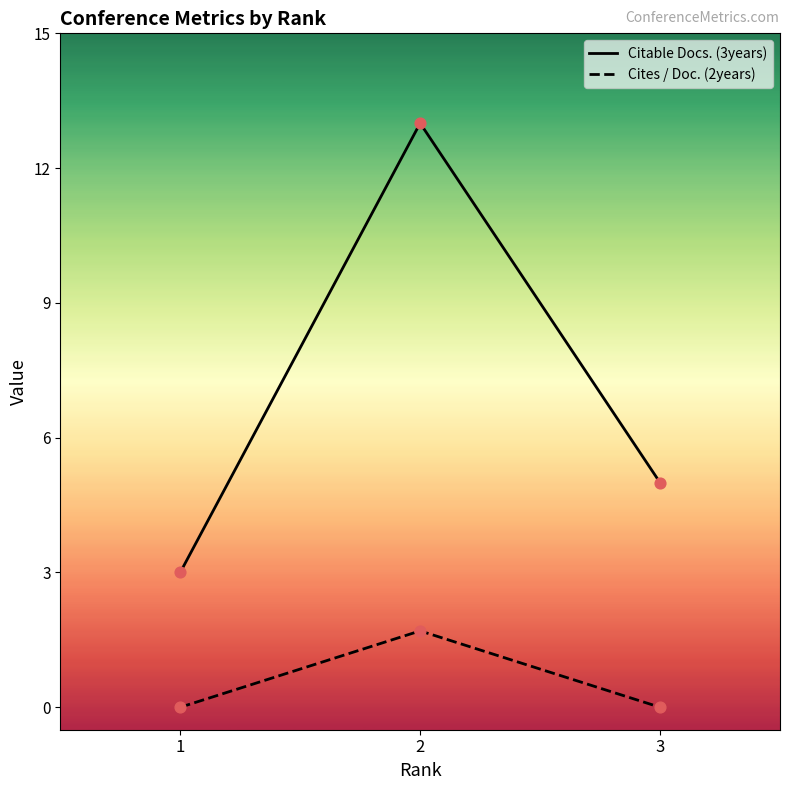

At how many categories does at least one series exceed 1?

3